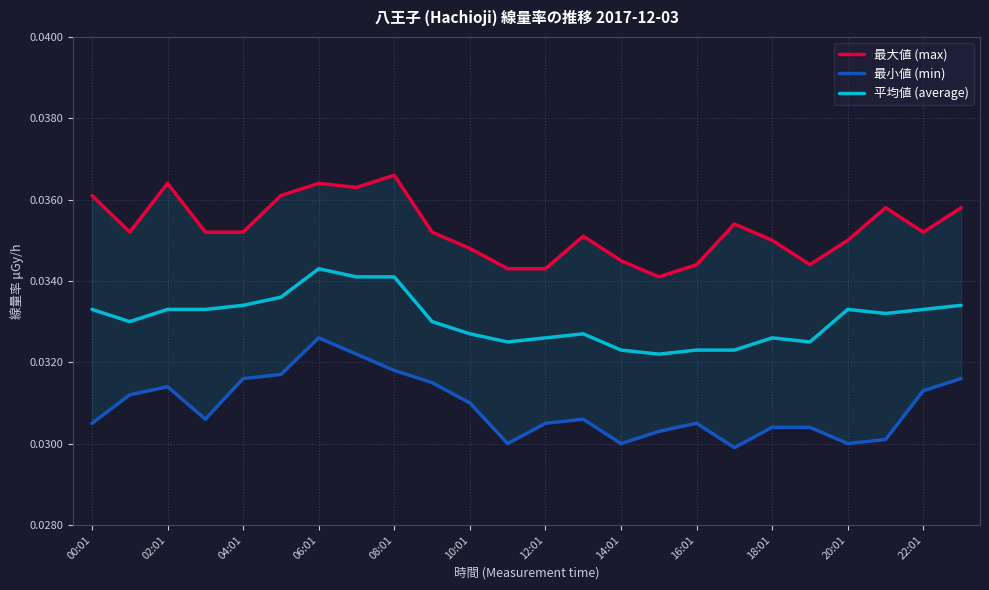

The 最小値 (min) series shows 0.0 at 23. True or false?

True